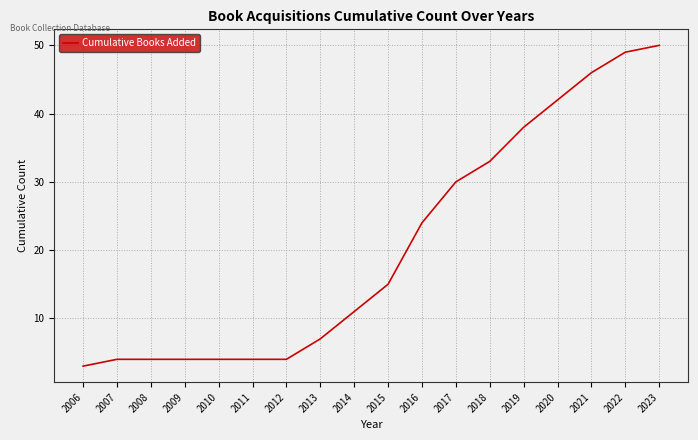

What is the difference between the maximum and minimum values?

47